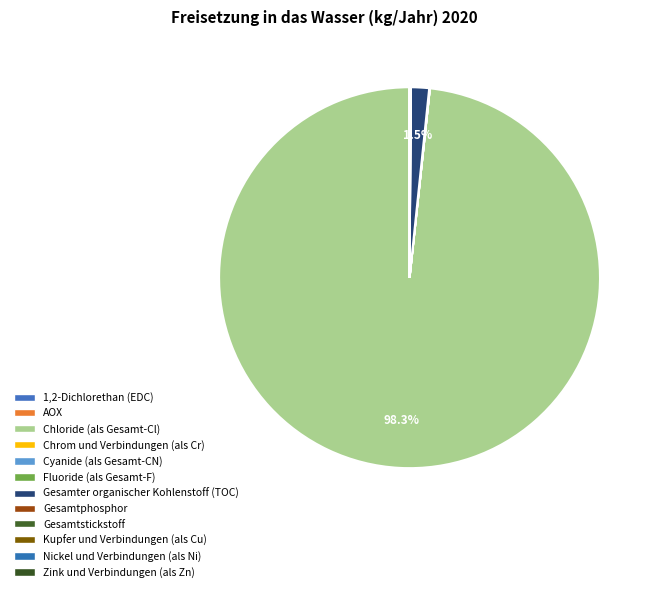

Rank the categories by value from lowest to highest.

1,2-Dichlorethan (EDC), Kupfer und Verbindungen (als Cu), Chrom und Verbindungen (als Cr), Zink und Verbindungen (als Zn), Nickel und Verbindungen (als Ni), Cyanide (als Gesamt-CN), AOX, Gesamtphosphor, Fluoride (als Gesamt-F), Gesamtstickstoff, Gesamter organischer Kohlenstoff (TOC), Chloride (als Gesamt-Cl)